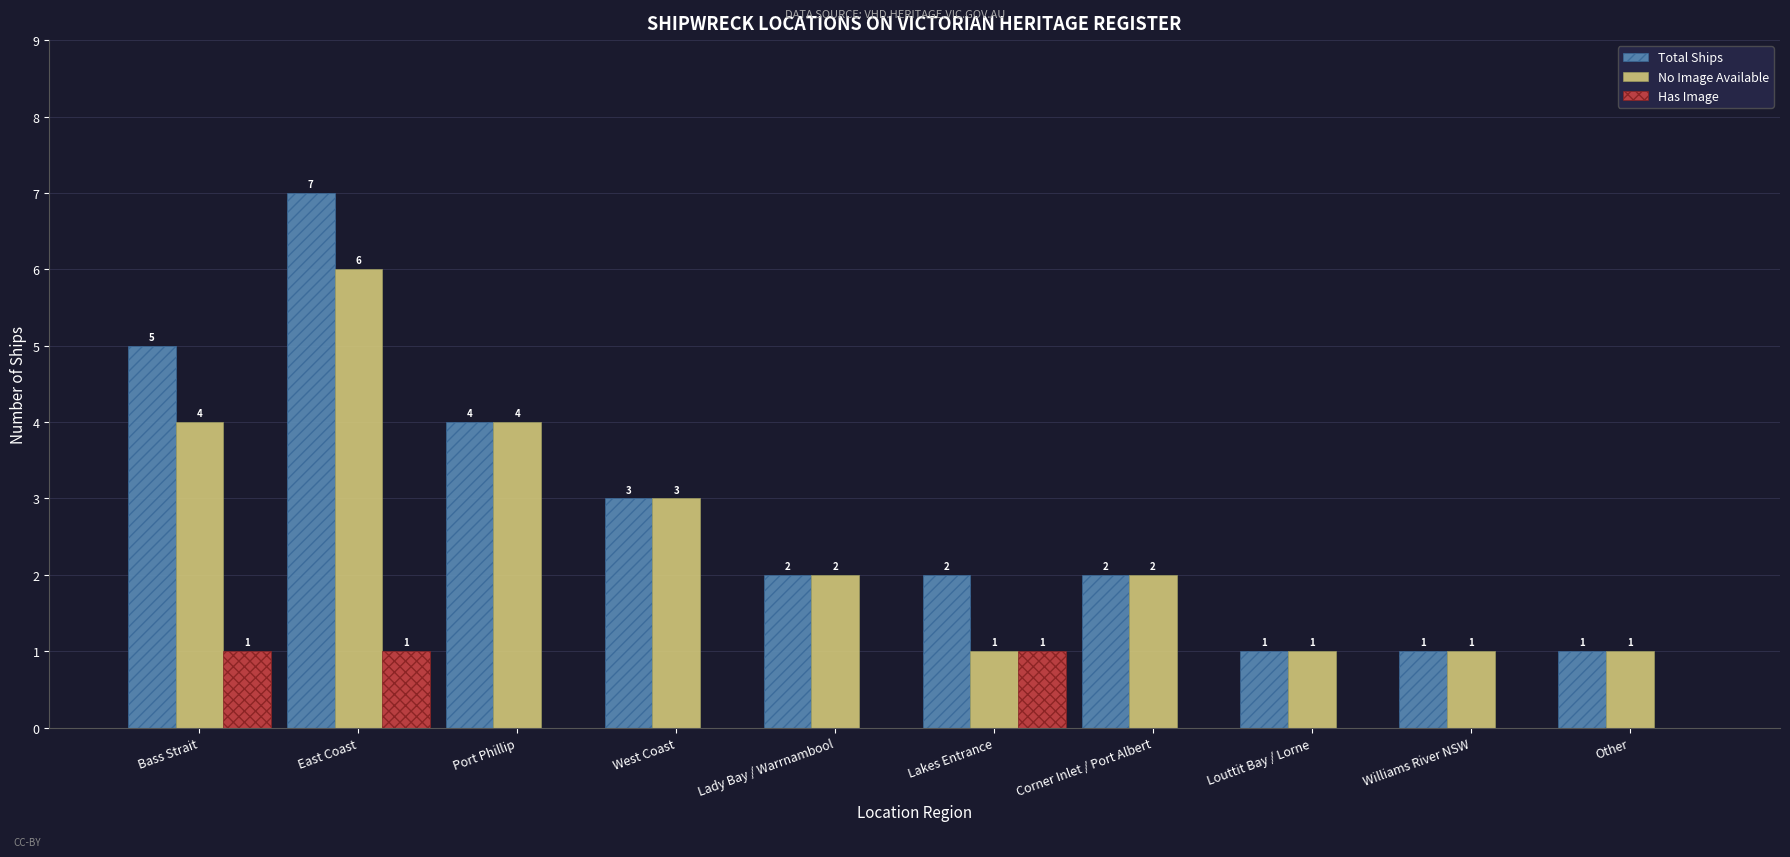

What is the greatest value displayed?

7